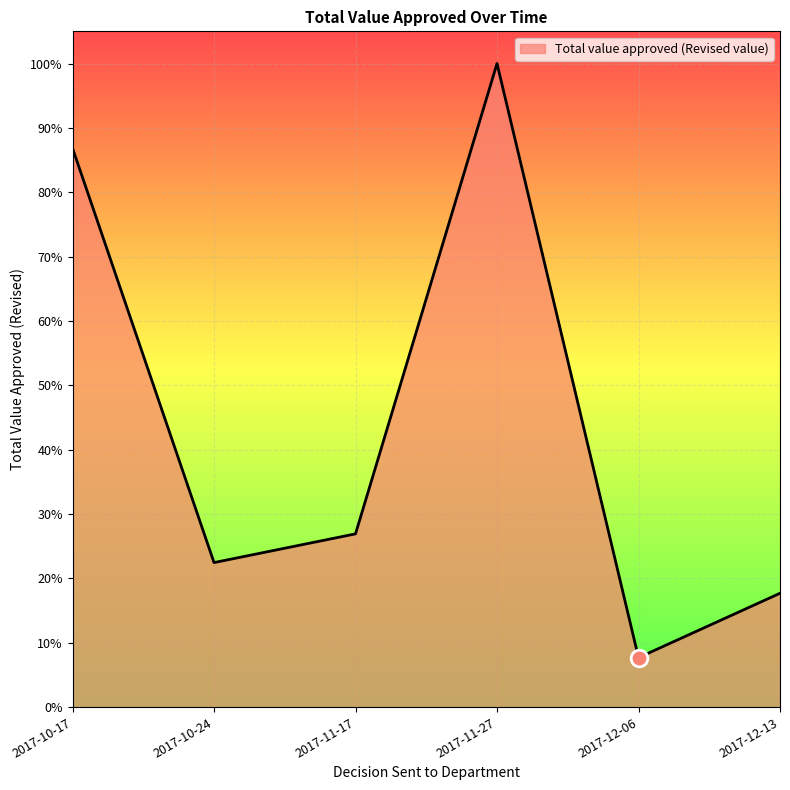

Does the chart have visible grid lines?

Yes